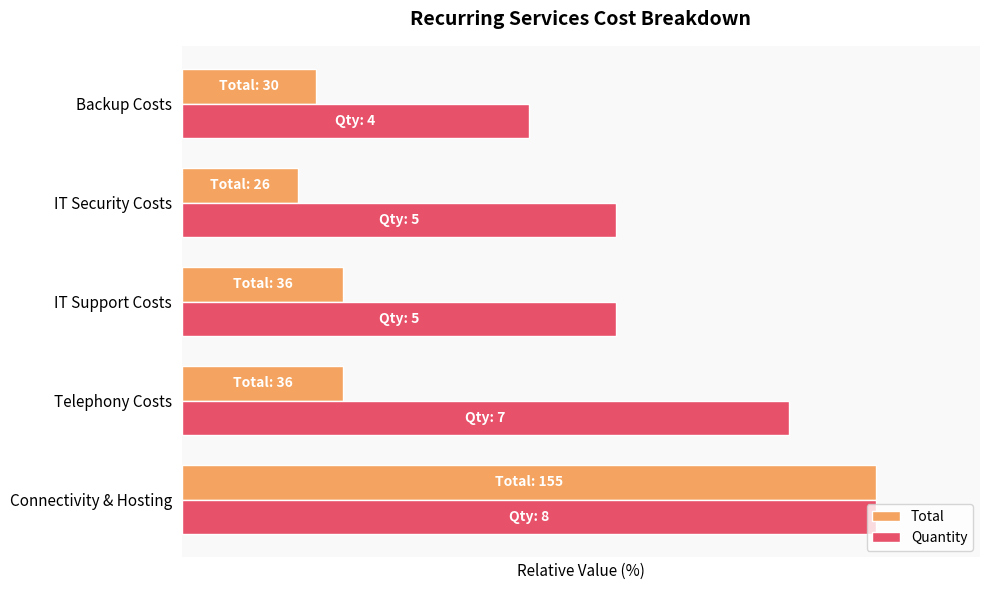

What is the average value of the Total series?

36.5